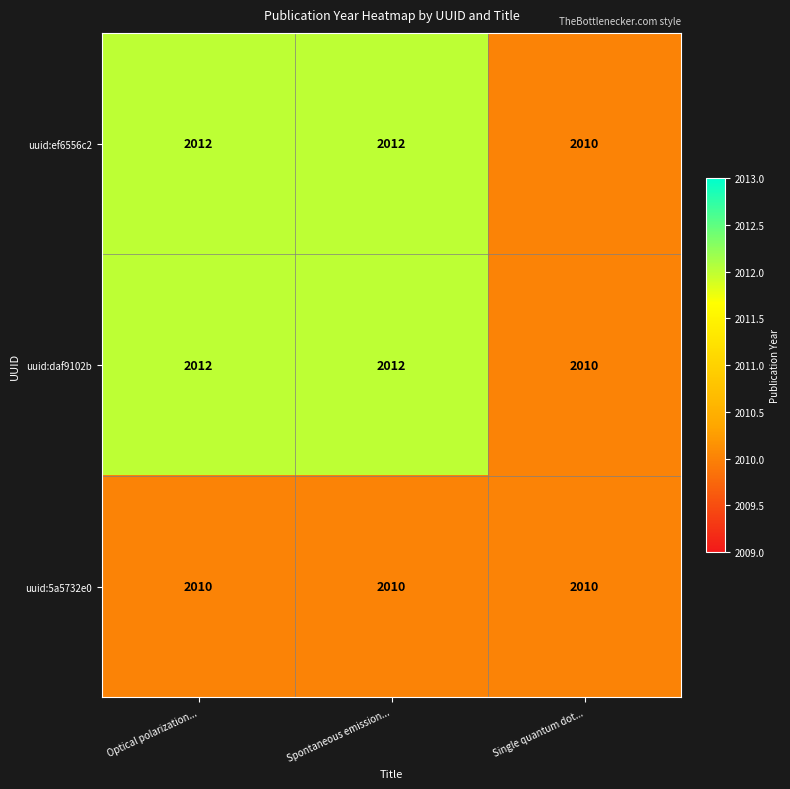

Is it true that uuid:daf9102b equals 2012 at Optical polarization...?

True